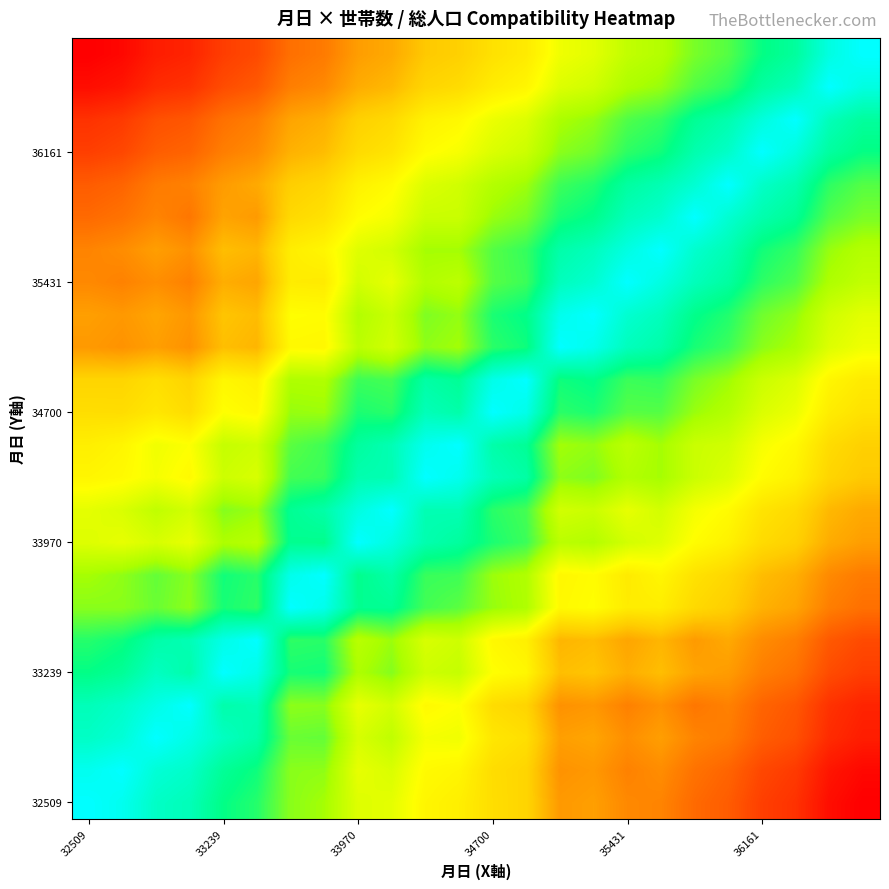

Which series has the largest range (max minus min)?

32509